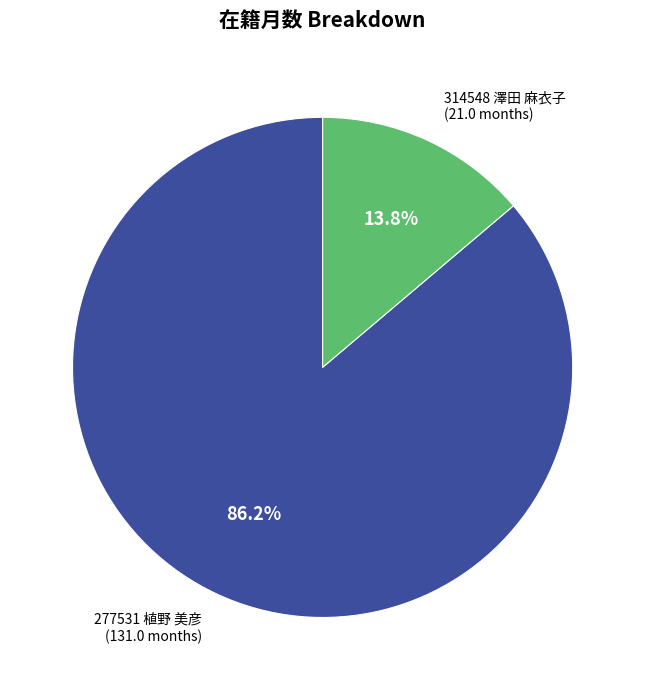

How many slices are in this pie chart?

2